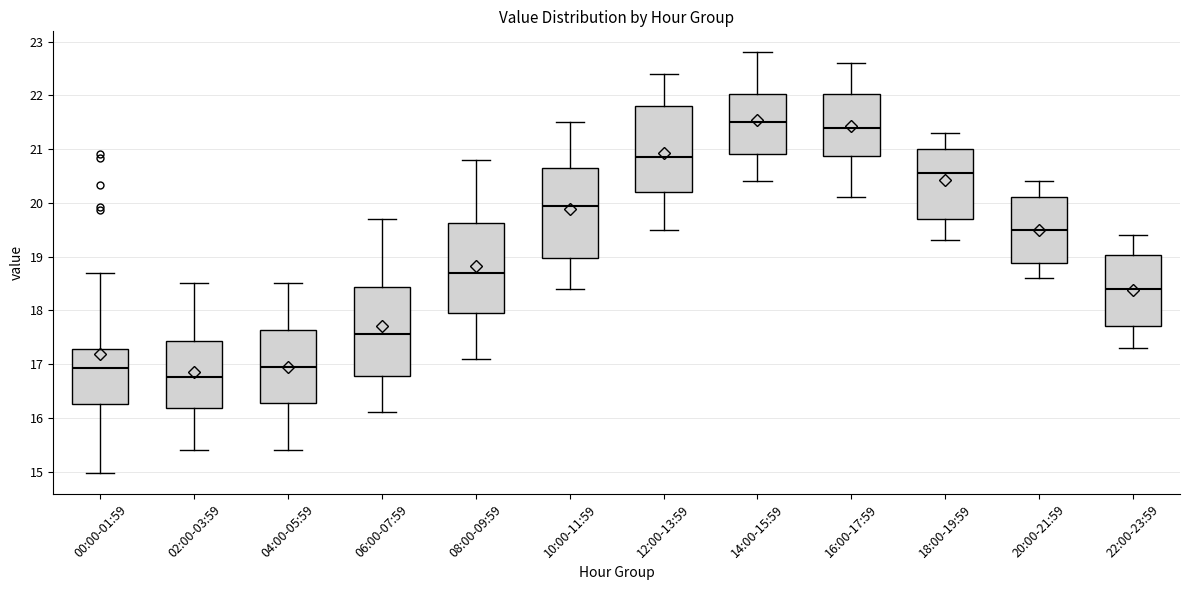

Reading left to right, read every box against the y-axis: the position of its median line, the range the box covers, and the ends of its whiskers. The values are not printed on the chart, so give them approximately, as read against the axis.

00:00-01:59: median 16.9, box 16.3 to 17.3, whiskers 15.0 to 18.7
02:00-03:59: median 16.8, box 16.2 to 17.4, whiskers 15.4 to 18.5
04:00-05:59: median 17.0, box 16.3 to 17.6, whiskers 15.4 to 18.5
06:00-07:59: median 17.6, box 16.8 to 18.4, whiskers 16.1 to 19.7
08:00-09:59: median 18.7, box 18.0 to 19.6, whiskers 17.1 to 20.8
10:00-11:59: median 20.0, box 19.0 to 20.7, whiskers 18.4 to 21.5
12:00-13:59: median 20.9, box 20.2 to 21.8, whiskers 19.5 to 22.4
14:00-15:59: median 21.5, box 20.9 to 22.0, whiskers 20.4 to 22.8
16:00-17:59: median 21.4, box 20.9 to 22.0, whiskers 20.1 to 22.6
18:00-19:59: median 20.6, box 19.7 to 21.0, whiskers 19.3 to 21.3
20:00-21:59: median 19.5, box 18.9 to 20.1, whiskers 18.6 to 20.4
22:00-23:59: median 18.4, box 17.7 to 19.0, whiskers 17.3 to 19.4